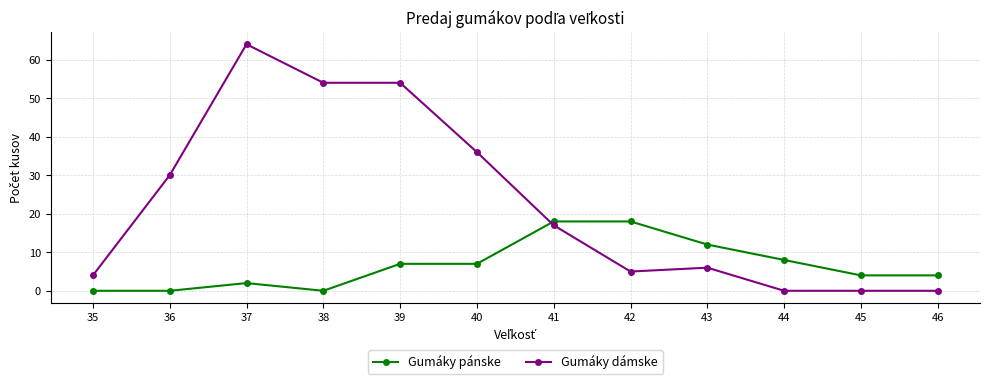

What is the total value across all series at 35?

4